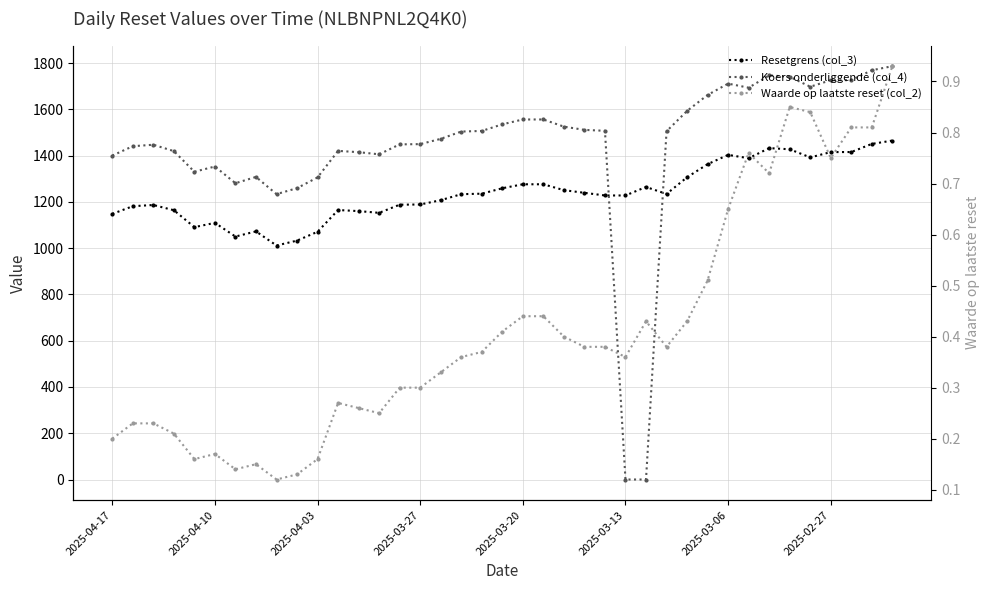

Reading right to left, transcribe all the data shown in this chart.

Resetgrens (col_3): 1465.3	1450.9	1415.8	1415.6	1392.5	1427.8	1432.7	1389.1	1403.5	1363.3	1306.8	1234.6	1264.8	1228.0	1228.0	1239.5	1251.0	1276.4	1276.4	1259.2	1235.7	1233.6	1207.7	1189.0	1188.2	1152.9	1160.5	1165.1	1071.1	1032.9	1011.7	1072.7	1050.4	1109.6	1091.1	1164.2	1186.9	1181.6	1148.3
Koers onderliggende (col_4): 1787.0	1769.4	1726.6	1726.4	1698.2	1741.2	1747.2	1694.0	1711.6	1662.6	1593.6	1505.6	0.0	0.0	1507.6	1511.6	1525.6	1556.6	1556.6	1535.6	1507.0	1504.4	1472.8	1450.0	1449.0	1406.0	1415.2	1420.8	1306.2	1259.6	1233.8	1308.2	1281.0	1353.2	1330.6	1419.8	1447.4	1441.0	1400.4
Waarde op laatste reset (col_2): 0.9	0.8	0.8	0.8	0.8	0.8	0.7	0.8	0.7	0.5	0.4	0.4	0.4	0.4	0.4	0.4	0.4	0.4	0.4	0.4	0.4	0.4	0.3	0.3	0.3	0.2	0.3	0.3	0.2	0.1	0.1	0.1	0.1	0.2	0.2	0.2	0.2	0.2	0.2